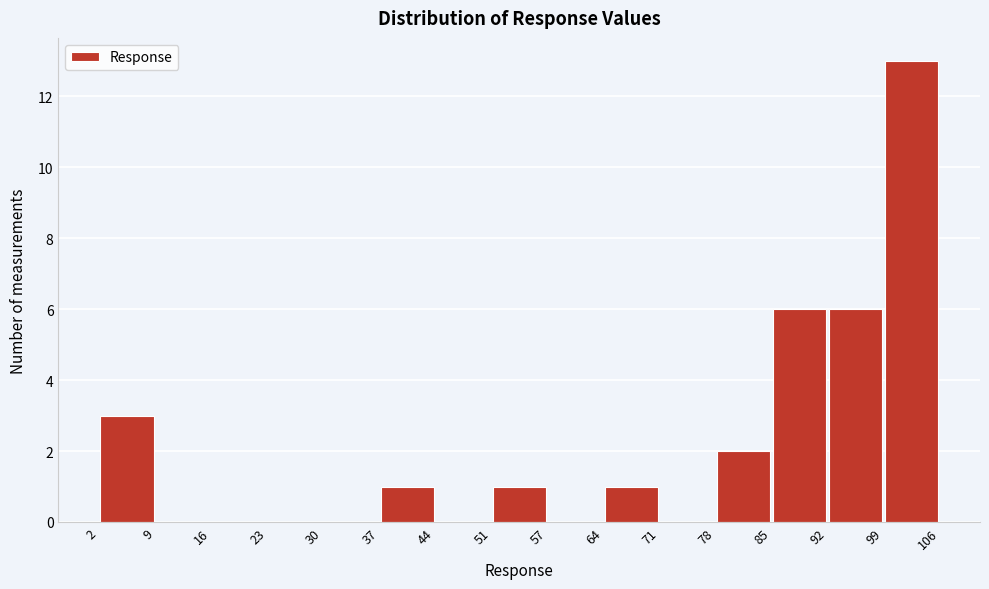

Which range on the x-axis has the tallest bar?

99 to 106